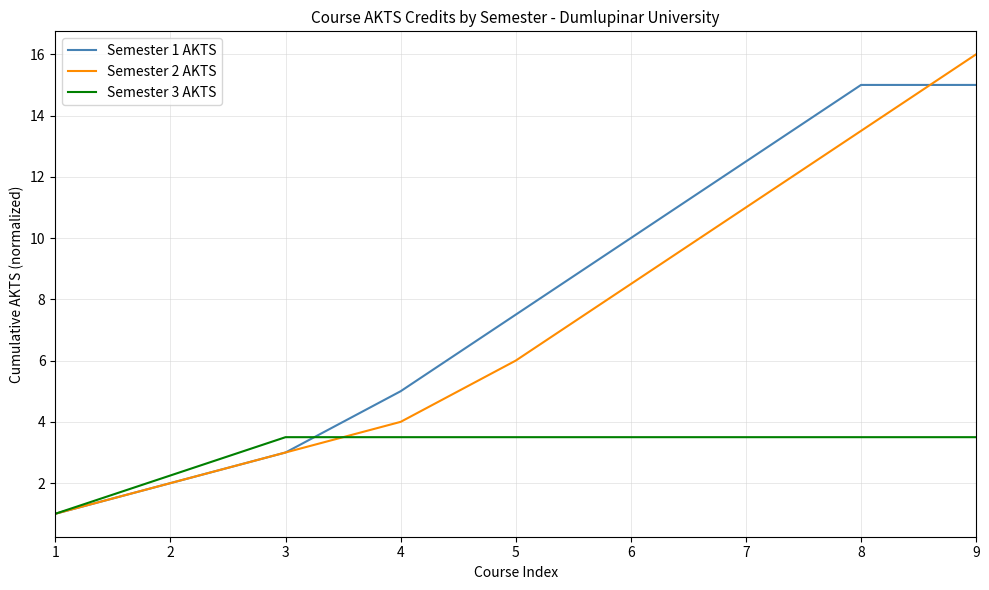

Rank the series by their maximum value, from lowest to highest.

Semester 3 AKTS, Semester 1 AKTS, Semester 2 AKTS